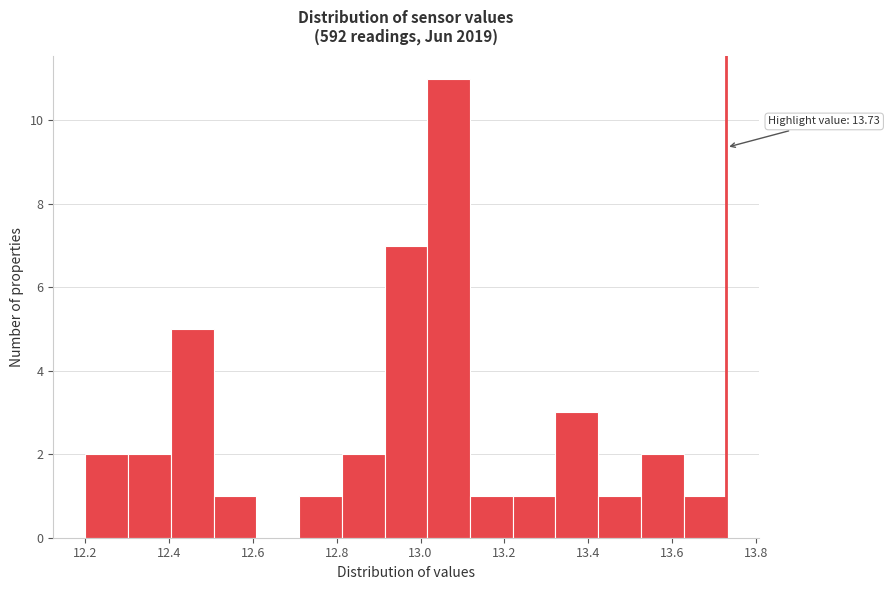

Over which range of the x-axis is the bar tallest?

13.016 to 13.118